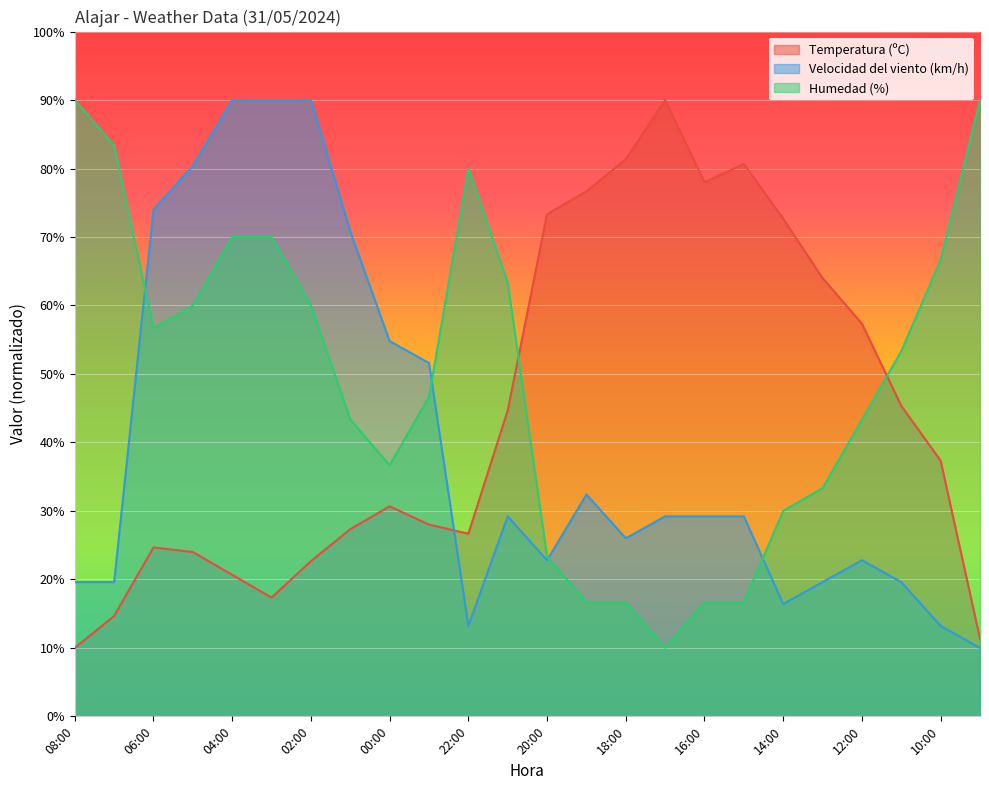

True or false: Humedad (%) has a value of 16.7 at 16:00.

True